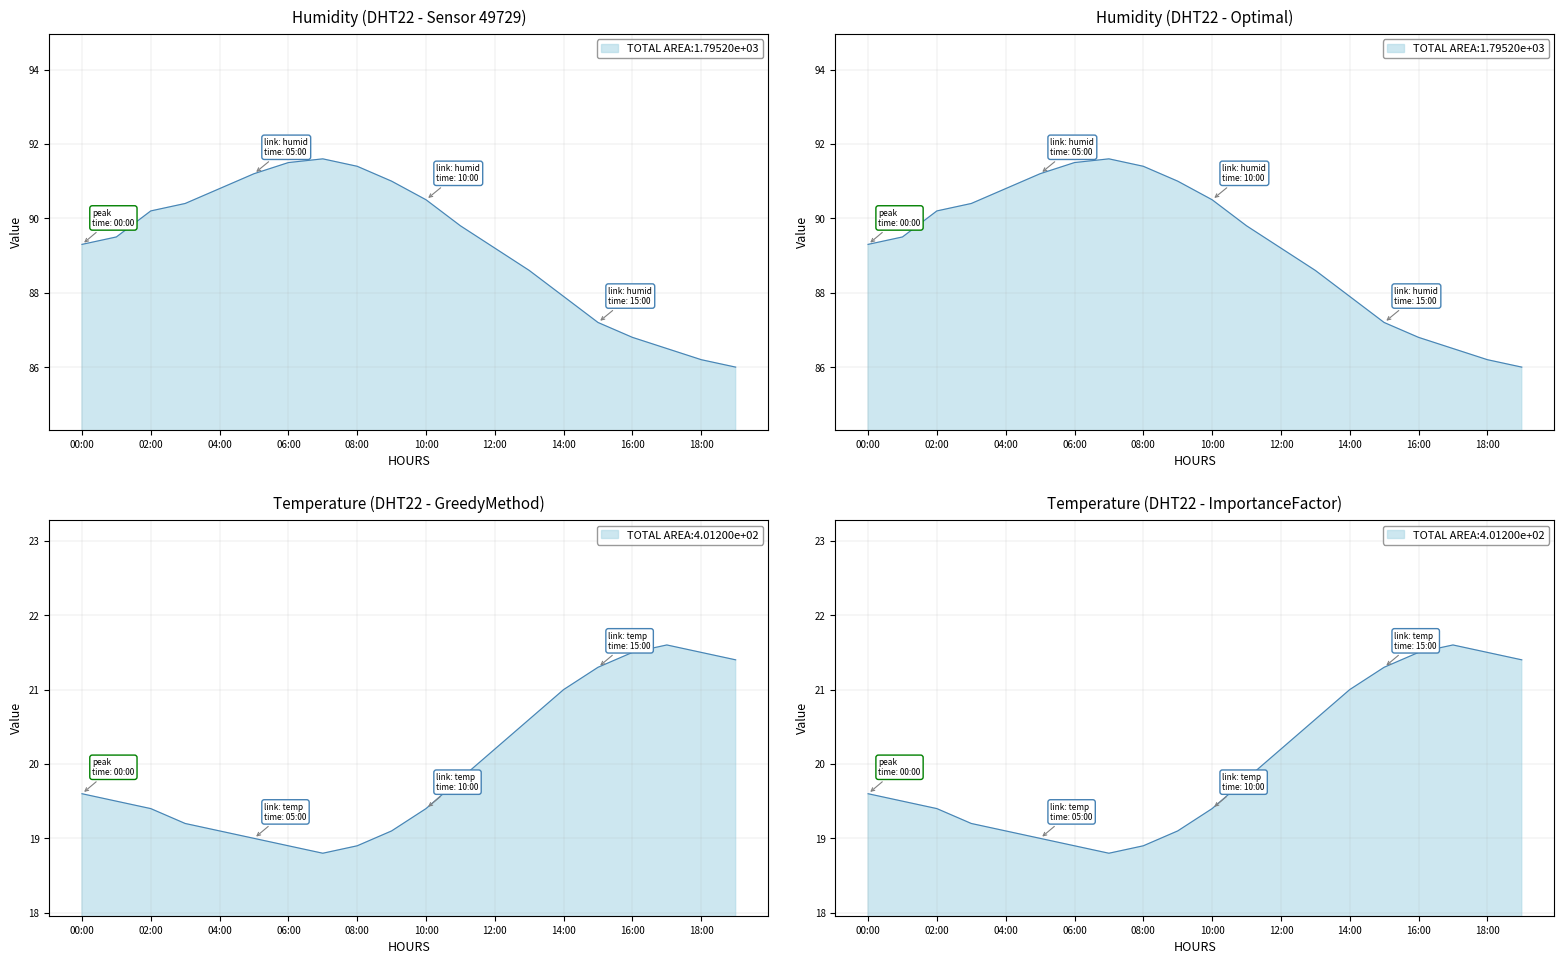

The temperature series shows 4.5 at 10:00. True or false?

False